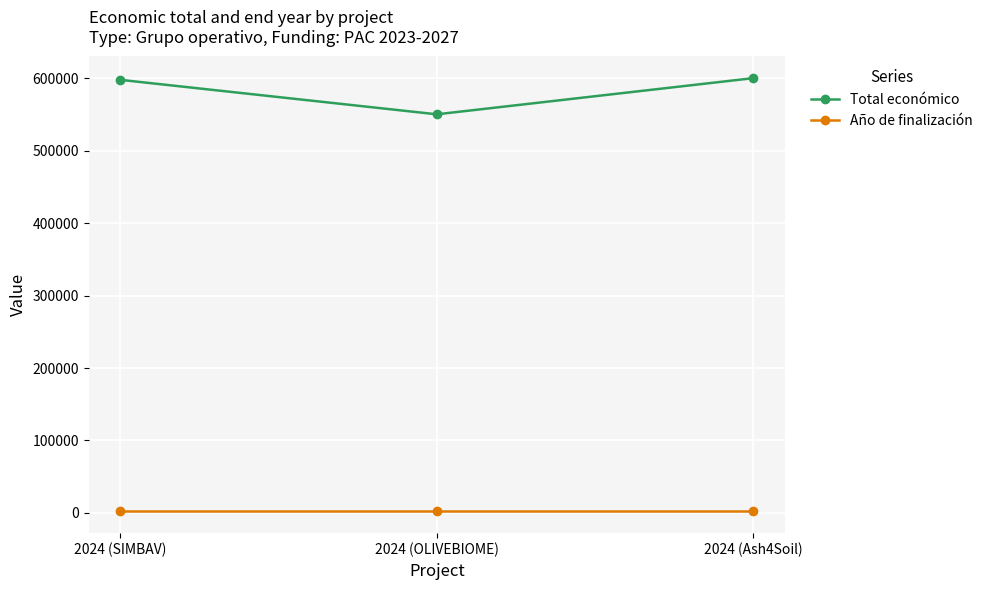

What is the total value across all series at 2024 (SIMBAV)?

599678